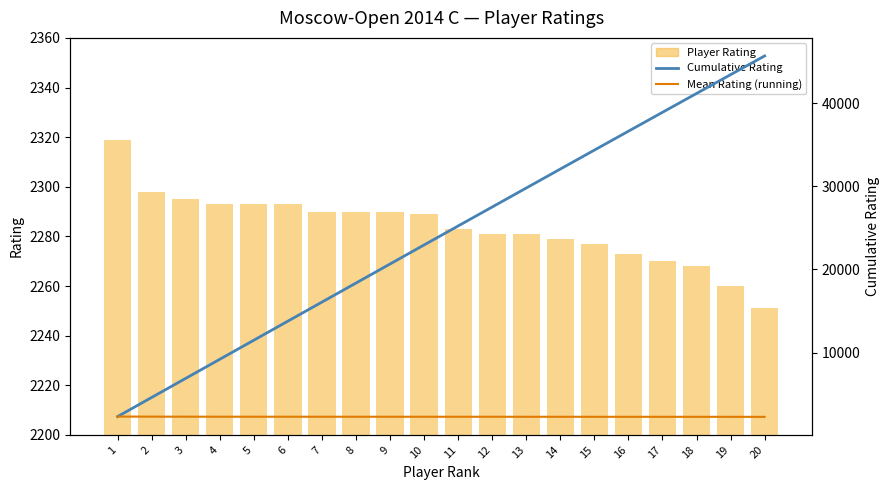

What is the total value across all series at 2?

9223.5